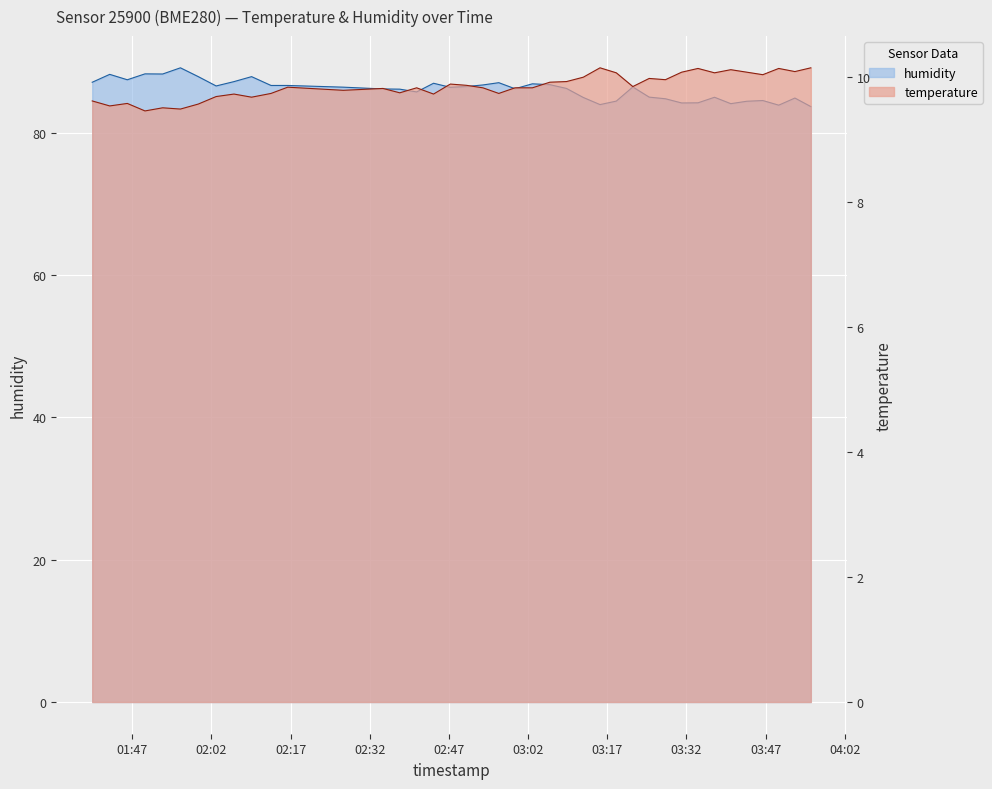

Is it true that temperature equals 6.4 at 25?

False